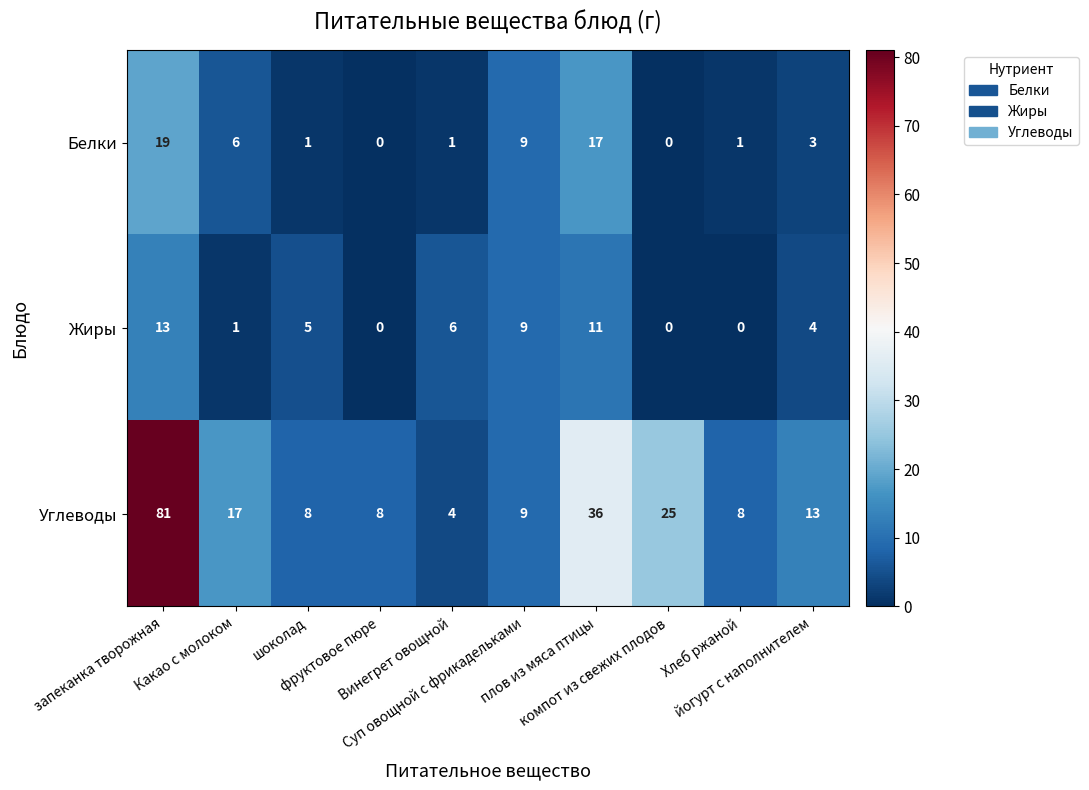

What is the difference between the maximum and minimum values in the Жиры series?

13